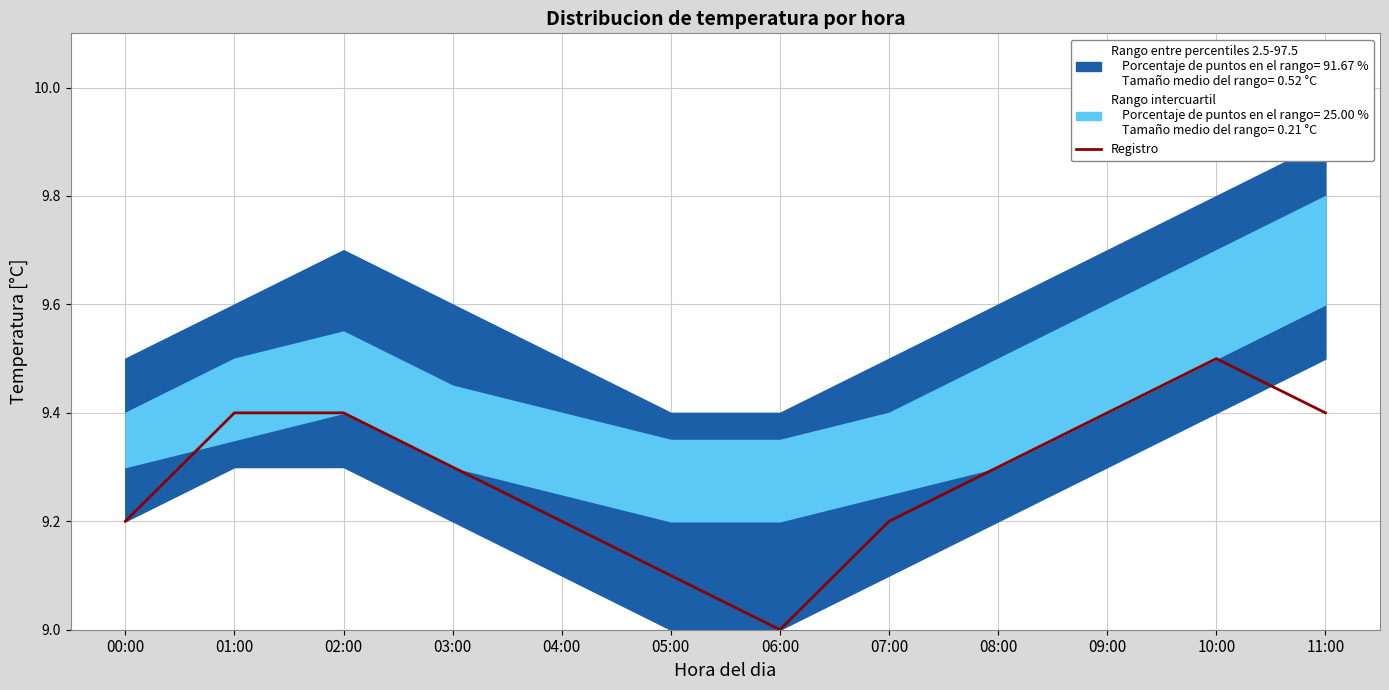

Rank the categories by value from highest to lowest.

10:00, 01:00, 02:00, 09:00, 11:00, 03:00, 08:00, 00:00, 04:00, 07:00, 05:00, 06:00